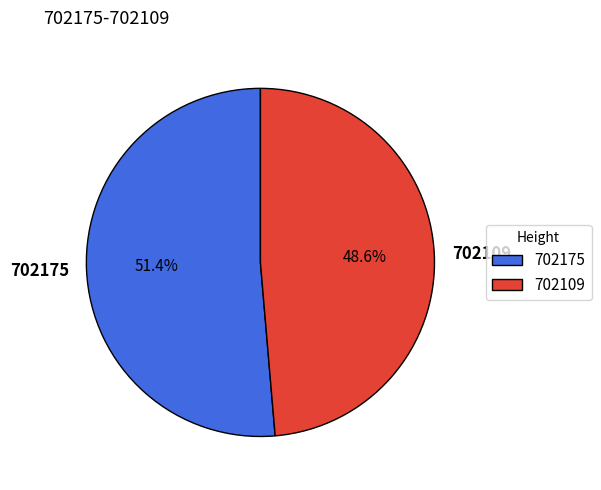

Is the sum of 702175 and 702109 greater than half?

Yes